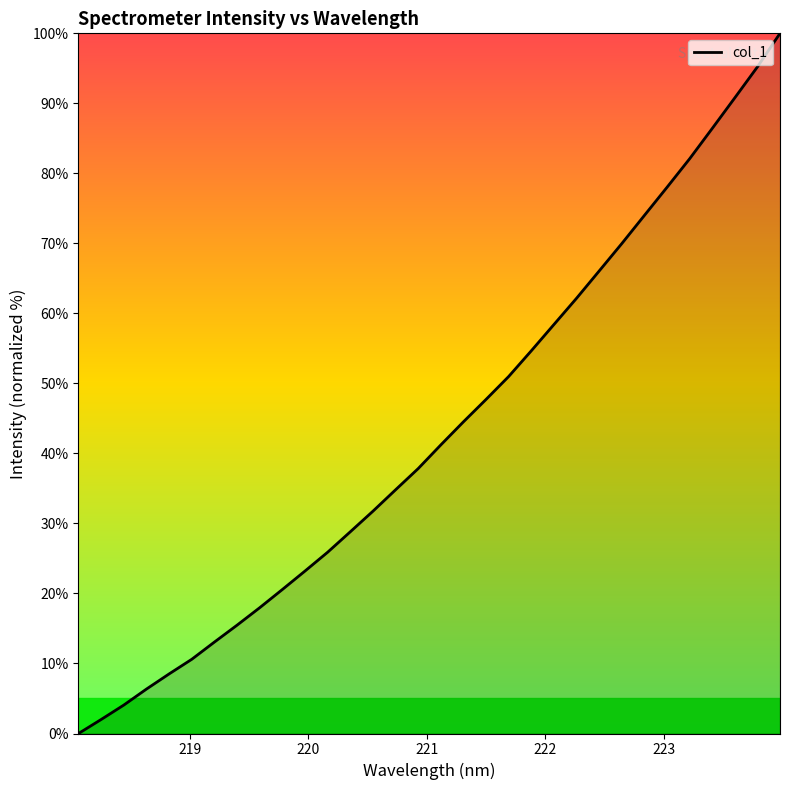

What is the difference between the maximum and minimum values?

100.0